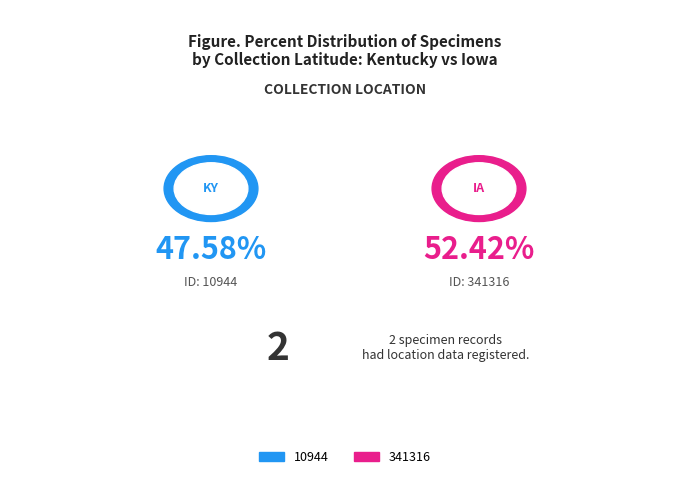

How many slices are in this pie chart?

2